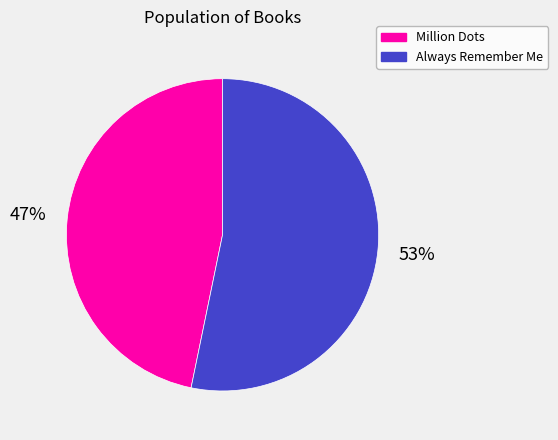

Is there any slice that represents more than half of the pie?

Yes